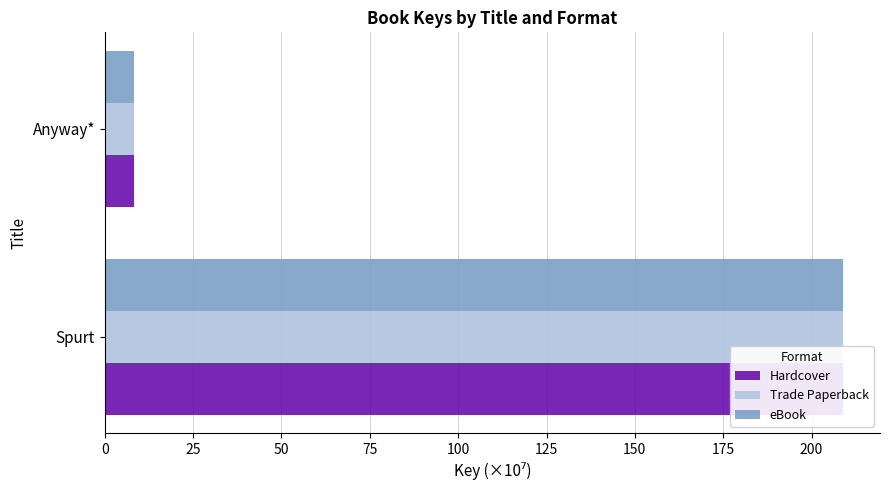

What are all the series names shown in the legend?

Hardcover, Trade Paperback, eBook